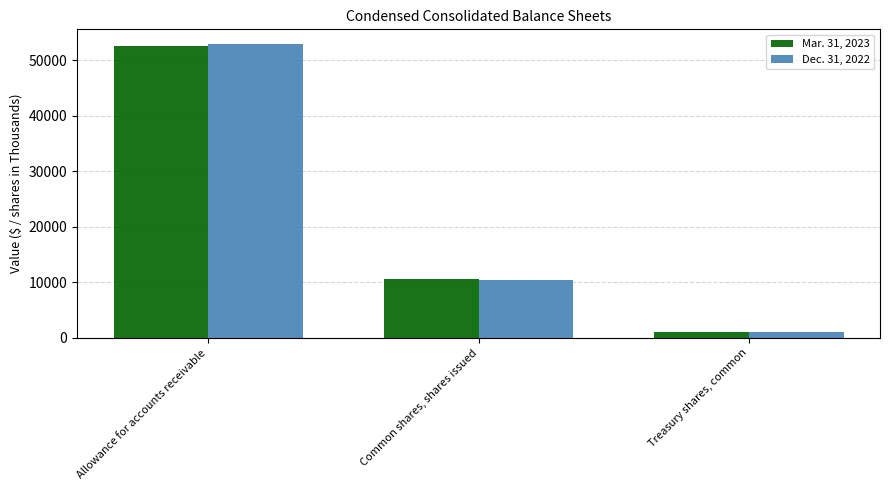

What is the total value across all series at Treasury shares, common?

2180